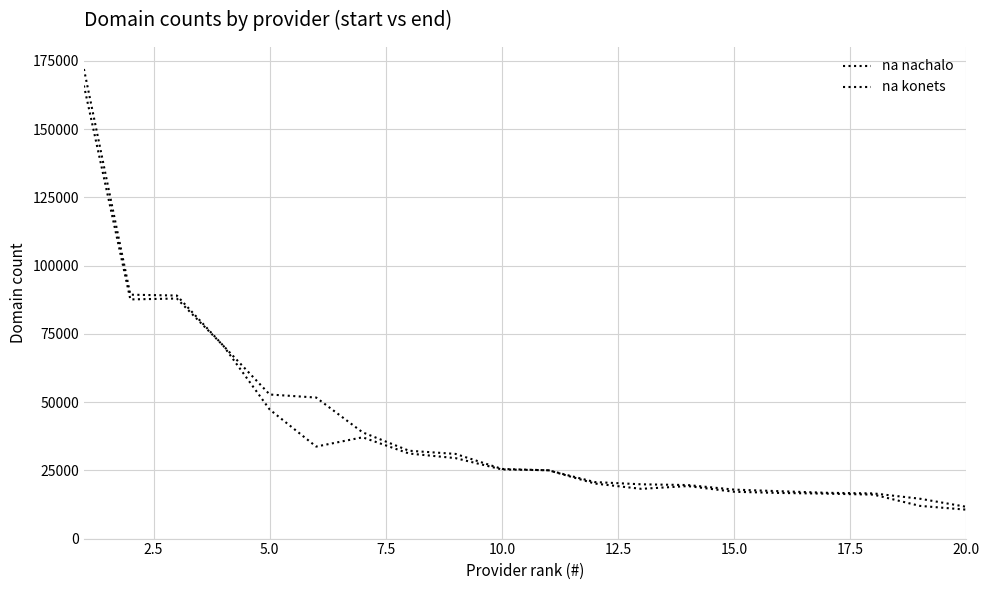

Where is the first local maximum for na nachalo?

5.0